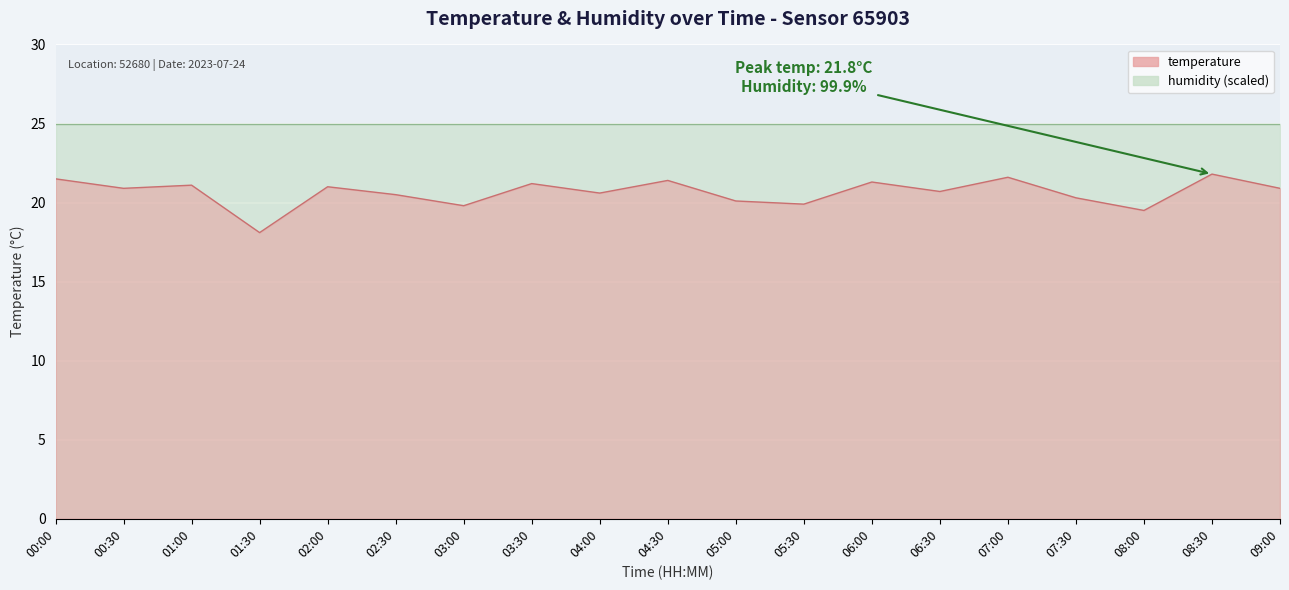

What is the average value?

20.6